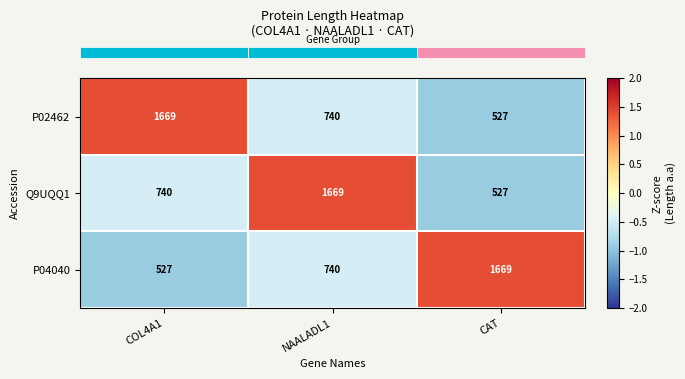

Reading left to right, extract all data points from this chart.

P02462: COL4A1=1669	NAALADL1=740	CAT=527
Q9UQQ1: COL4A1=740	NAALADL1=1669	CAT=527
P04040: COL4A1=527	NAALADL1=740	CAT=1669